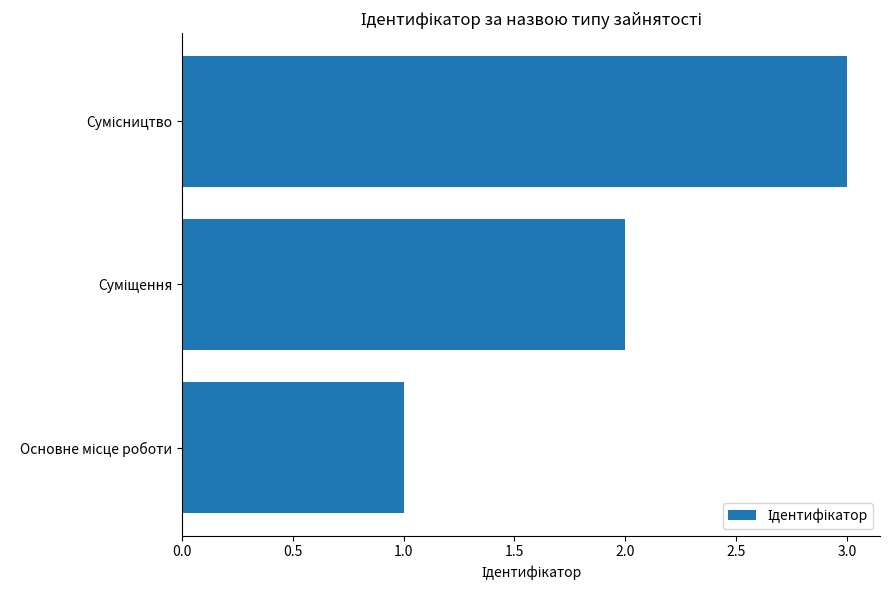

What is the maximum value shown in the chart?

3